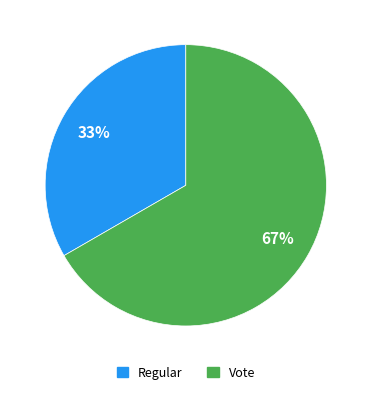

Does Vote account for over 50% of the chart?

Yes